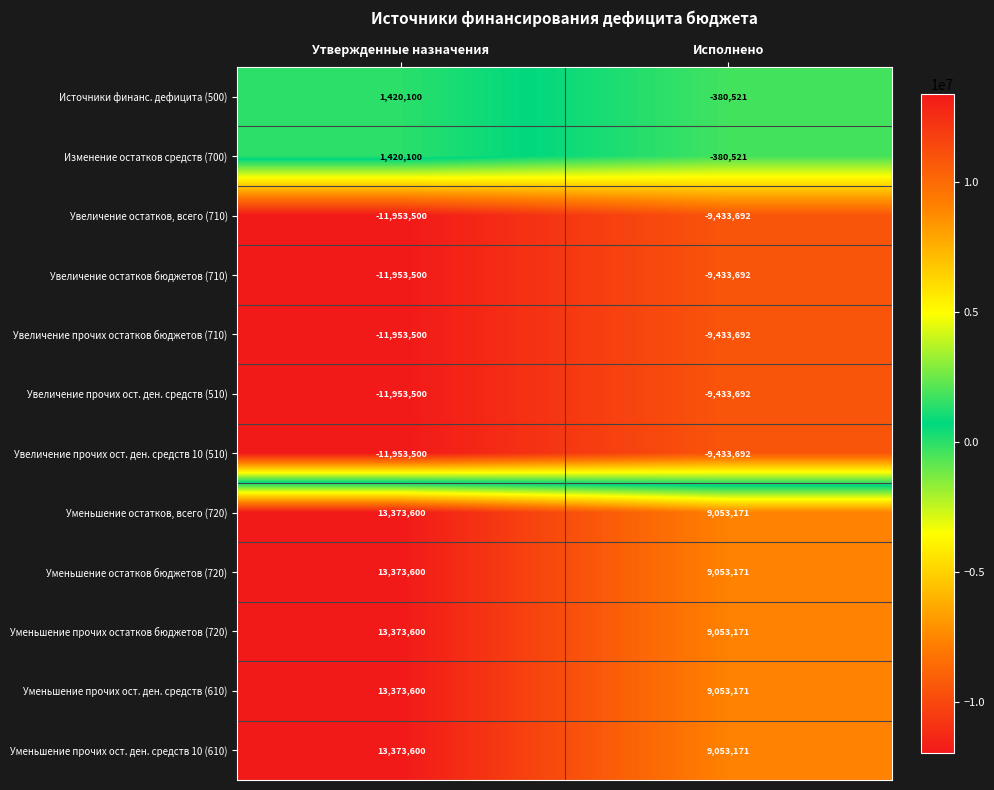

Reading left to right, transcribe all the data shown in this chart.

Источники финанс. дефицита (500): 1420100	-380521
Изменение остатков средств (700): 1420100	-380521
Увеличение остатков, всего (710): -11953500	-9433692
Увеличение остатков бюджетов (710): -11953500	-9433692
Увеличение прочих остатков бюджетов (710): -11953500	-9433692
Увеличение прочих ост. ден. средств (510): -11953500	-9433692
Увеличение прочих ост. ден. средств 10 (510): -11953500	-9433692
Уменьшение остатков, всего (720): 13373600	9053171
Уменьшение остатков бюджетов (720): 13373600	9053171
Уменьшение прочих остатков бюджетов (720): 13373600	9053171
Уменьшение прочих ост. ден. средств (610): 13373600	9053171
Уменьшение прочих ост. ден. средств 10 (610): 13373600	9053171